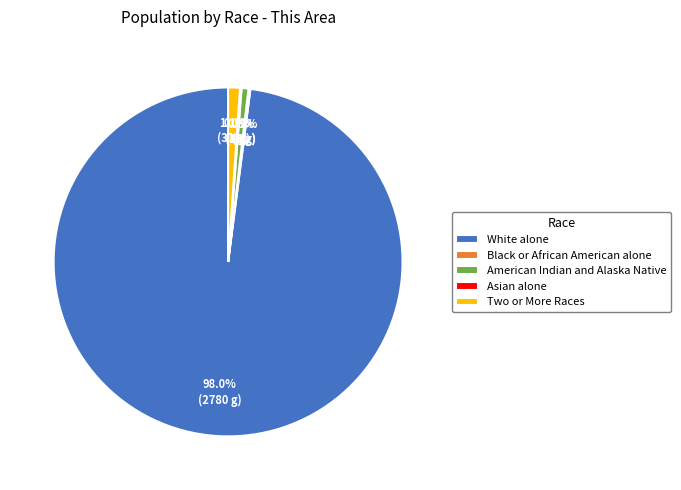

To the nearest percent, what is the average slice percentage?

20%